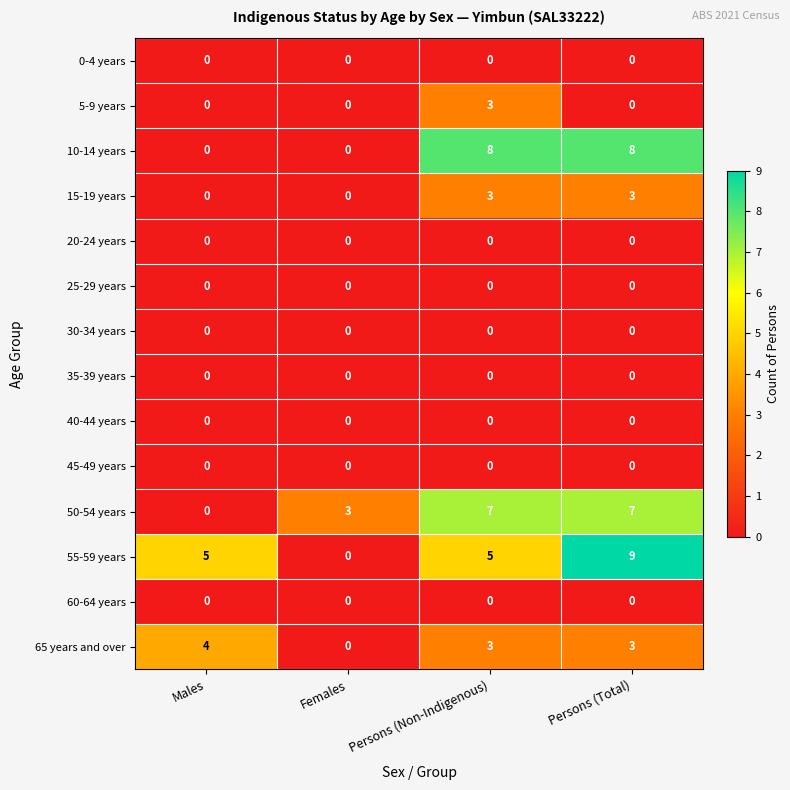

Between Females and Persons (Total), which series saw the biggest shift?

55-59 years